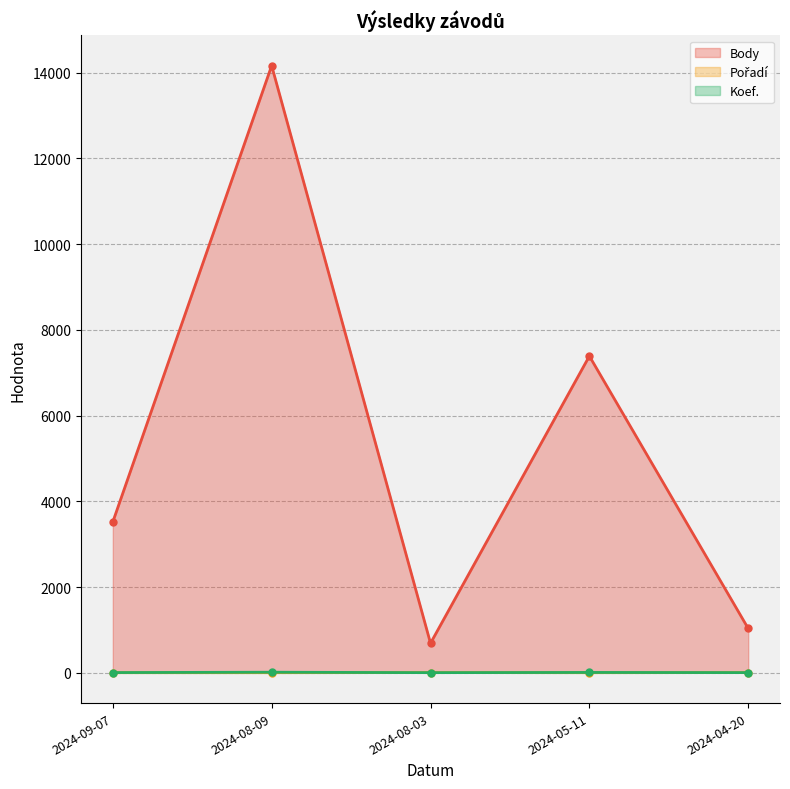

What are all the series names shown in the legend?

Body, Pořadí, Koef.